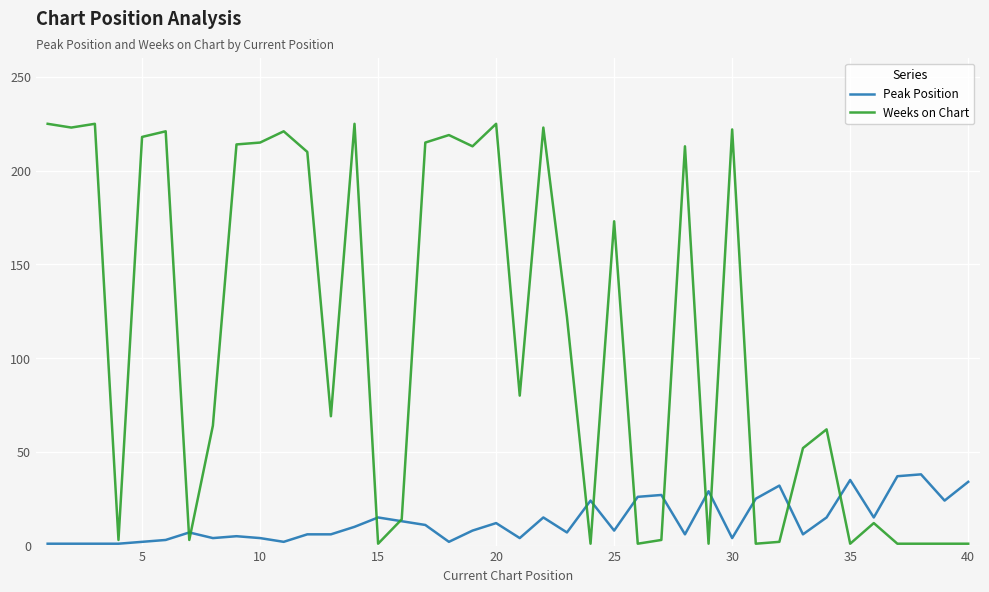

What is the greatest value displayed?

225